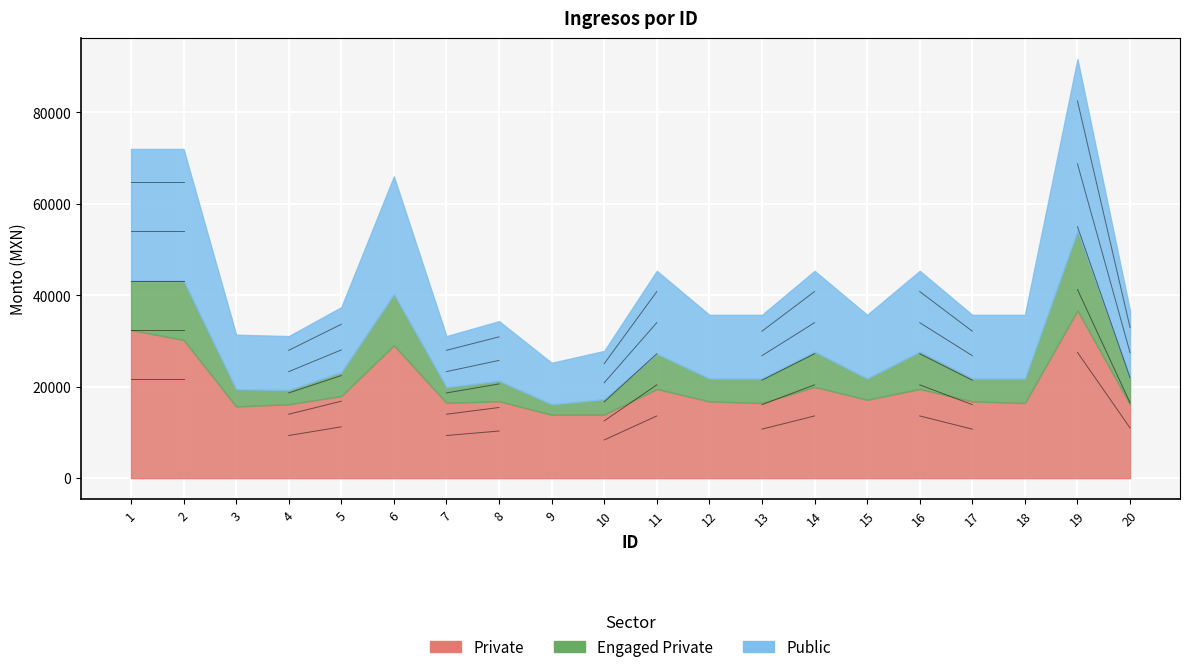

What is the sum of all Monto bruto de los ingresos values?

871070.9